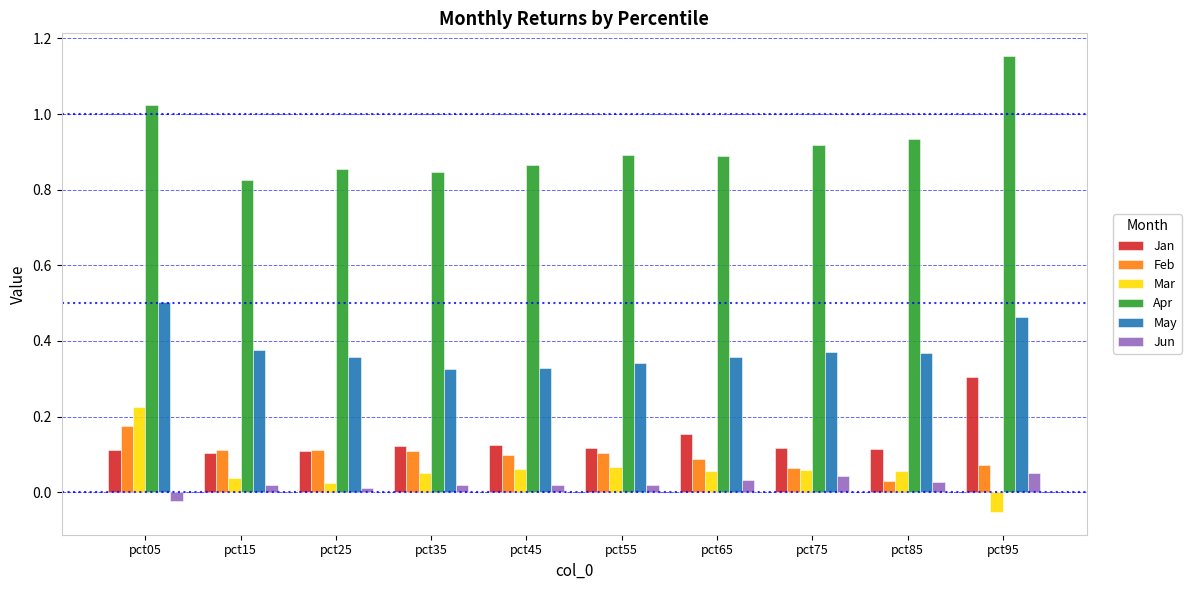

The Apr series shows 0.9 at pct55. True or false?

True